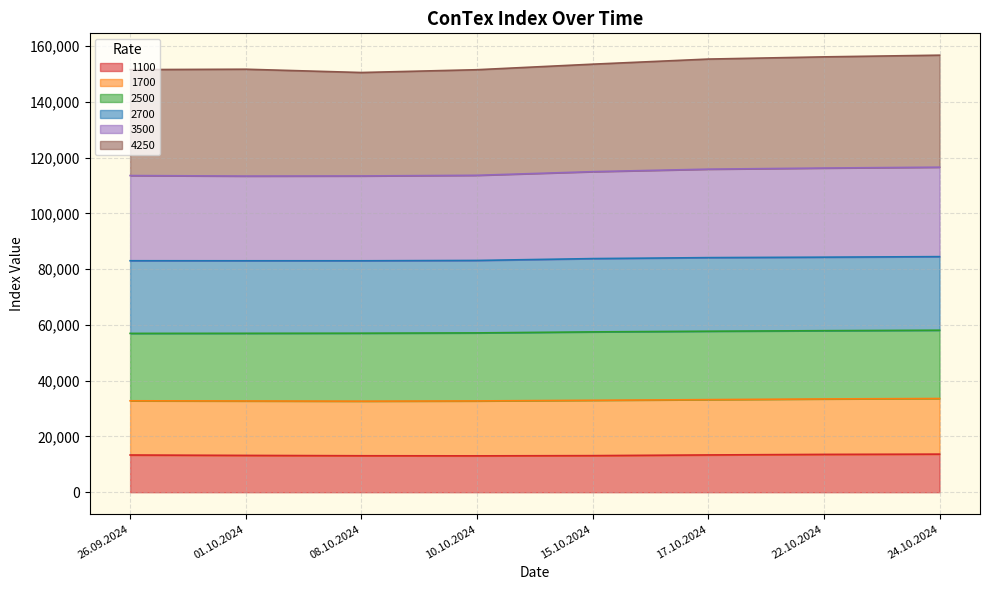

What is the label of the 6th point from the right?

08.10.2024